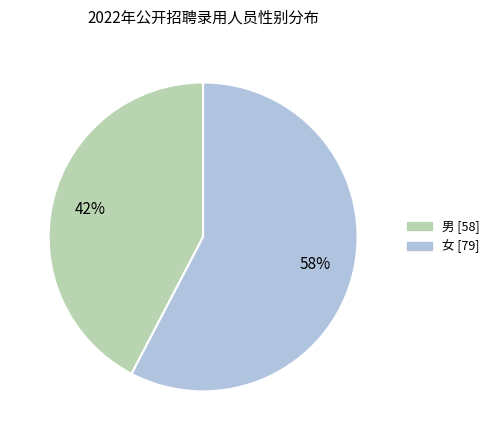

To the nearest percent, what is the average slice percentage?

50%